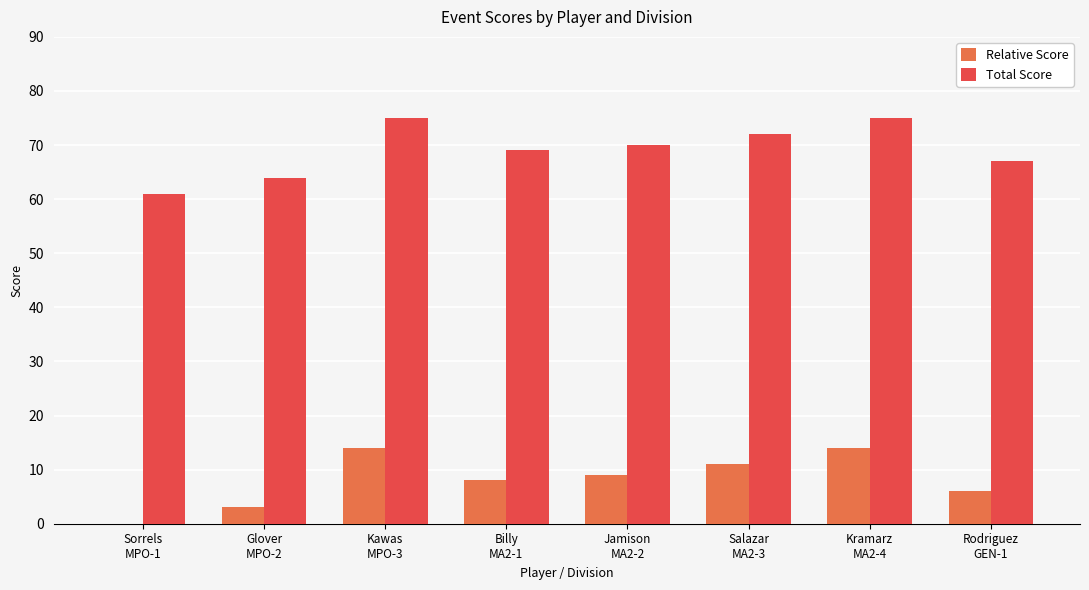

What is the greatest value displayed?

75